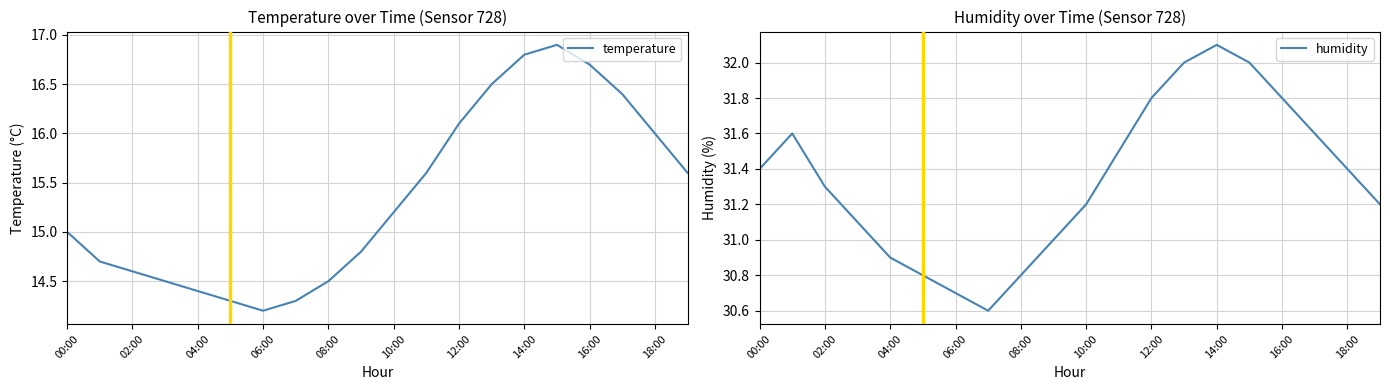

Reading left to right, list all the values displayed in this chart.

temperature: 15.0	14.7	14.6	14.5	14.4	14.3	14.2	14.3	14.5	14.8	15.2	15.6	16.1	16.5	16.8	16.9	16.7	16.4	16.0	15.6
humidity: 31.4	31.6	31.3	31.1	30.9	30.8	30.7	30.6	30.8	31.0	31.2	31.5	31.8	32.0	32.1	32.0	31.8	31.6	31.4	31.2